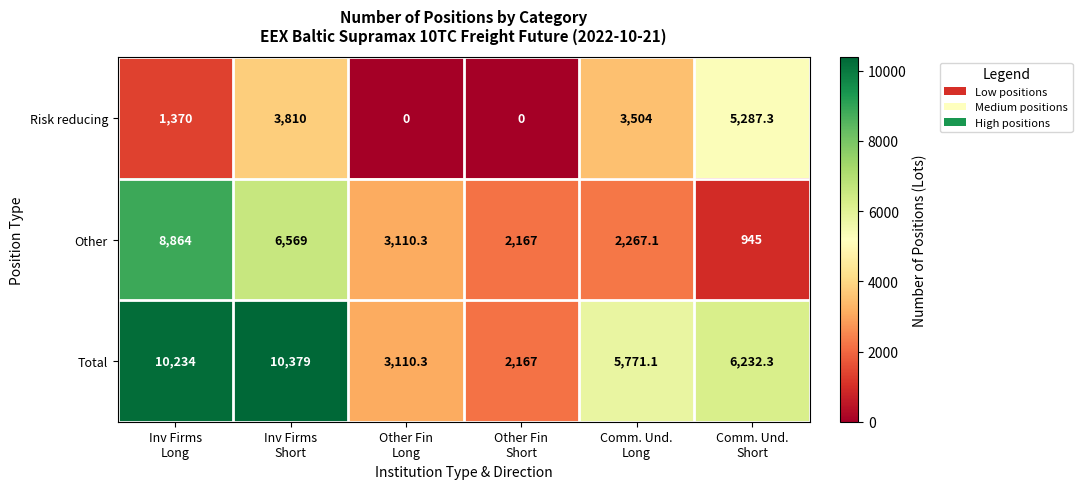

What is the average value of the Total series?

6315.6